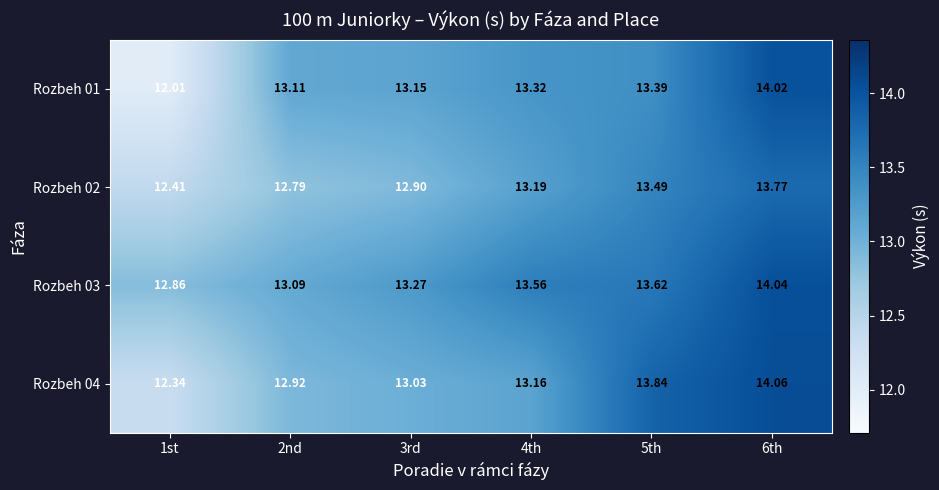

Is the value of Rozbeh 04 at 4th greater than the value of Rozbeh 01 at 5th?

No